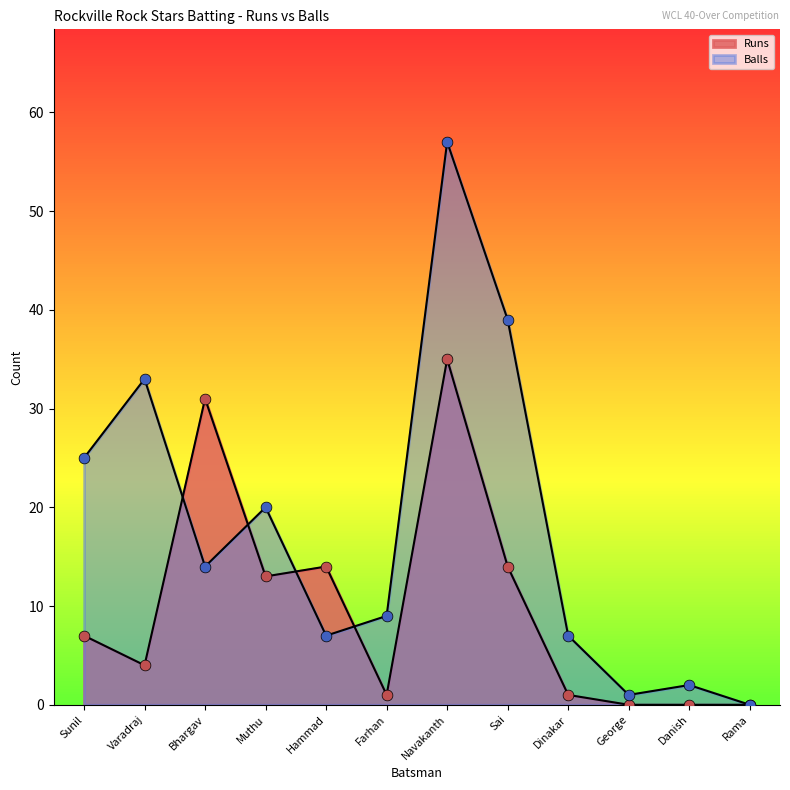

Which series reaches the maximum Y coordinate?

Balls